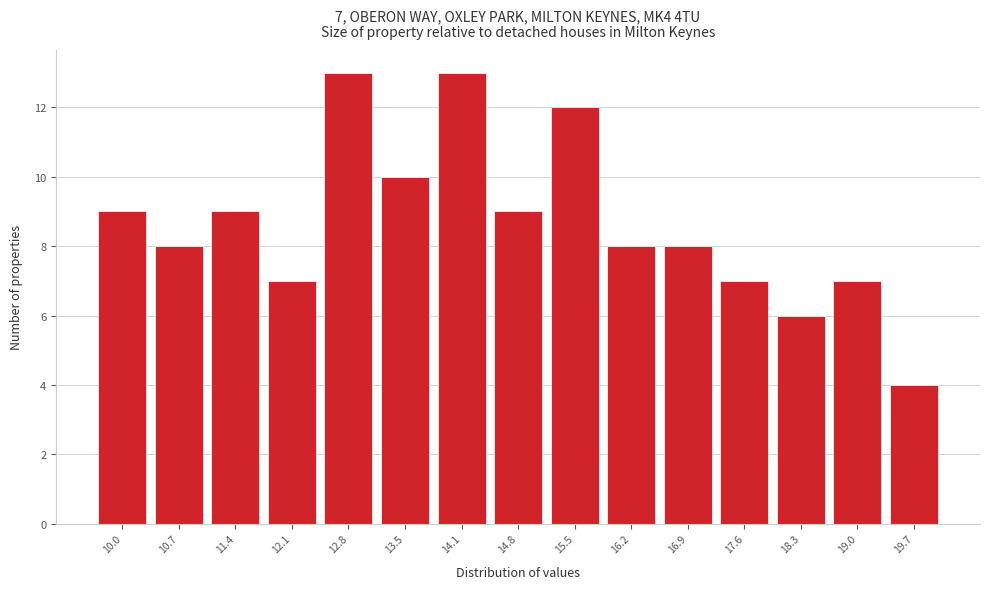

Reading left to right, list all the values displayed in this chart.

10.0=9	10.7=8	11.4=9	12.1=7	12.8=13	13.5=10	14.1=13	14.8=9	15.5=12	16.2=8	16.9=8	17.6=7	18.3=6	19.0=7	19.7=4